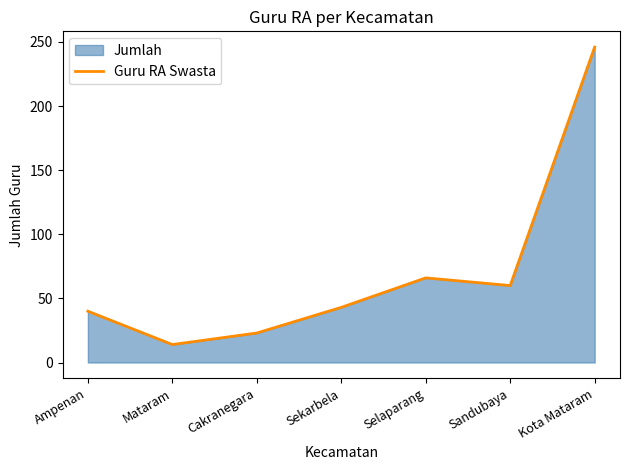

Rank the categories by value from highest to lowest.

Kota Mataram, Selaparang, Sandubaya, Sekarbela, Ampenan, Cakranegara, Mataram